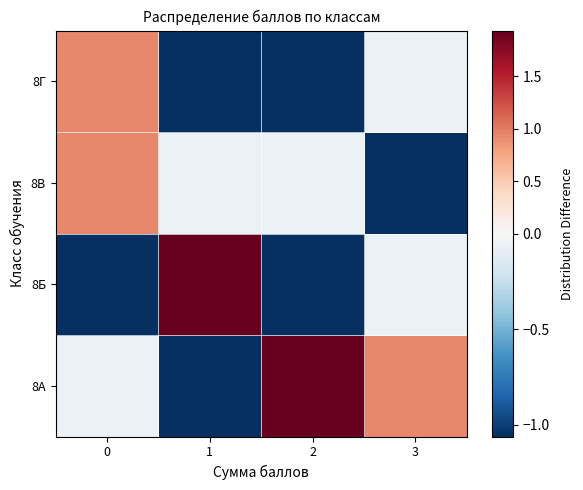

Count the number of categories in the chart.

4